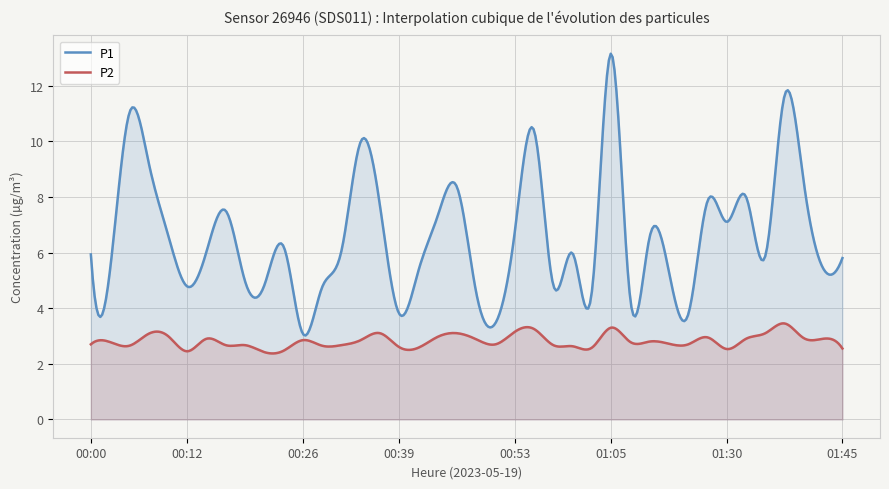

The value of P1 at 00:51 is 1.1. True or false?

False